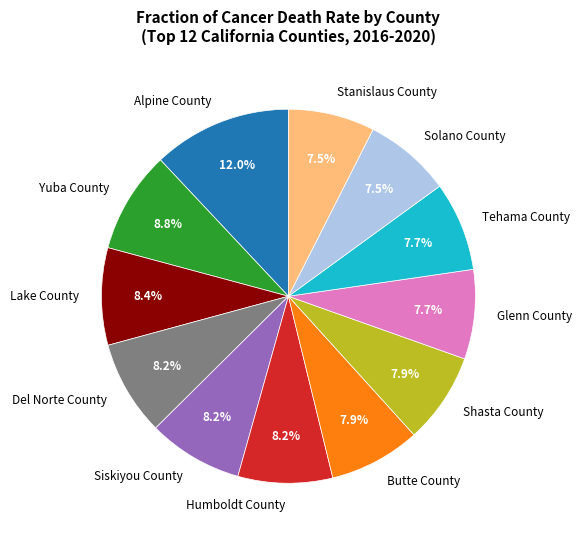

To the nearest percent, what percentage of the pie is Glenn County?

8%